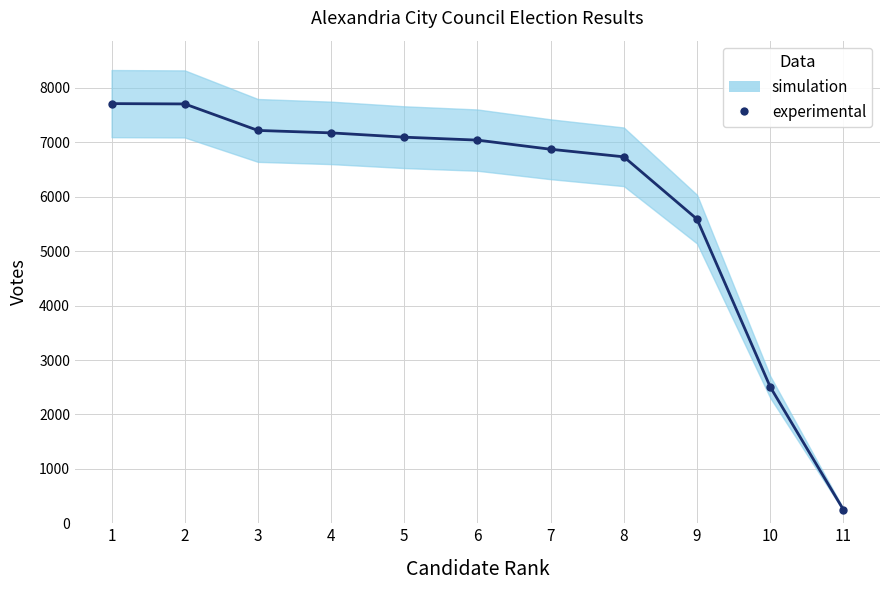

Between 5 and 2, which is larger?

2